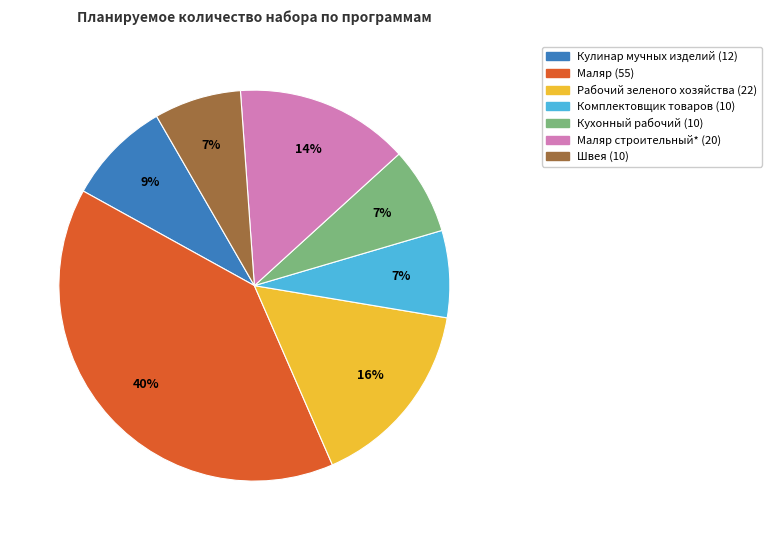

Is there any slice that represents more than half of the pie?

No